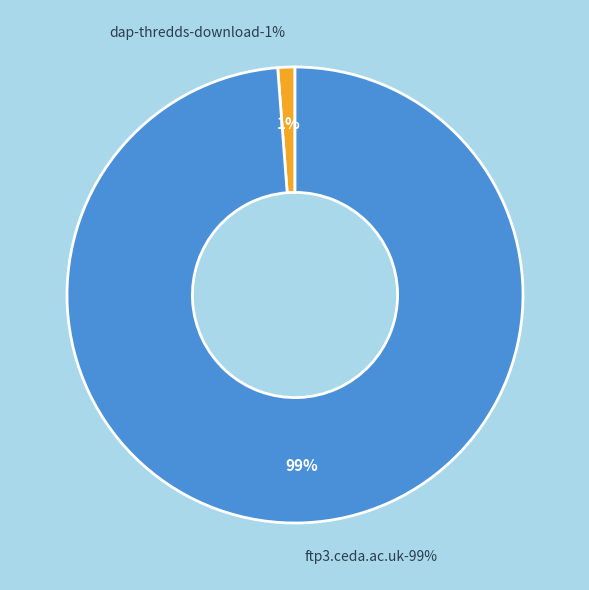

Which category has the smallest portion of the pie?

dap-thredds-download